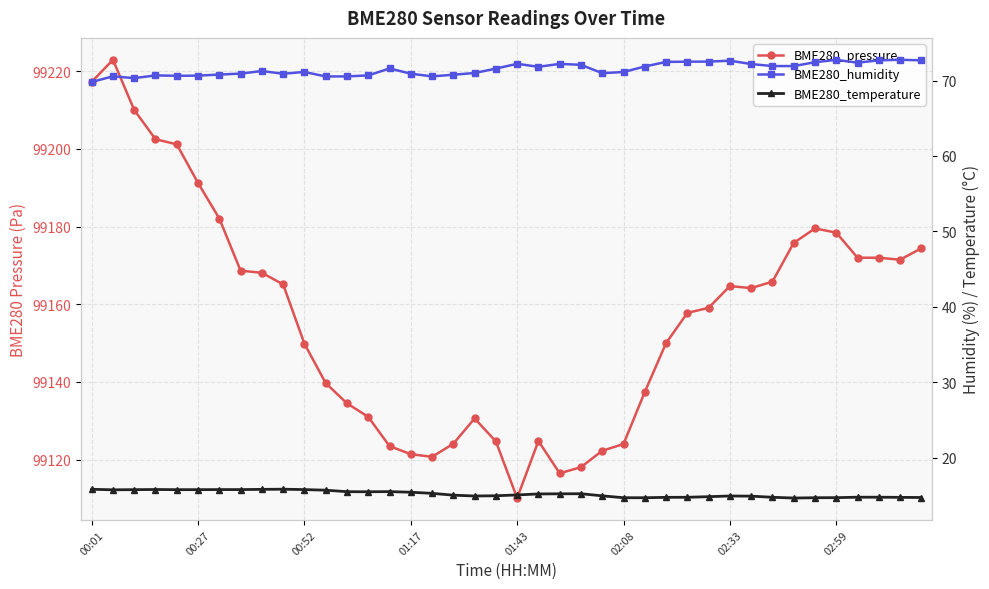

What is the approximate value of BME280_humidity at 16?

70.5